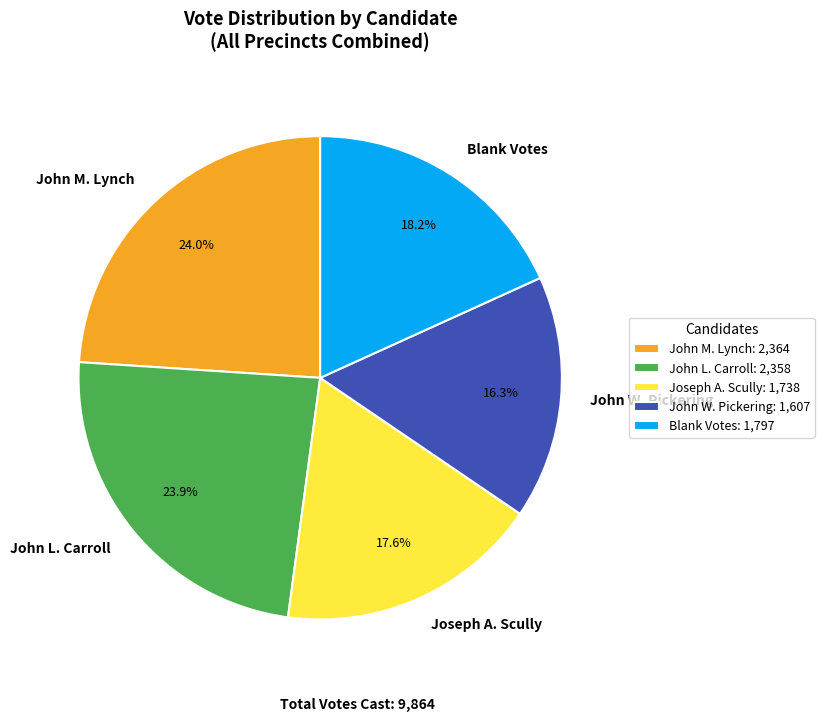

Between Blank Votes and John L. Carroll, which is larger?

John L. Carroll